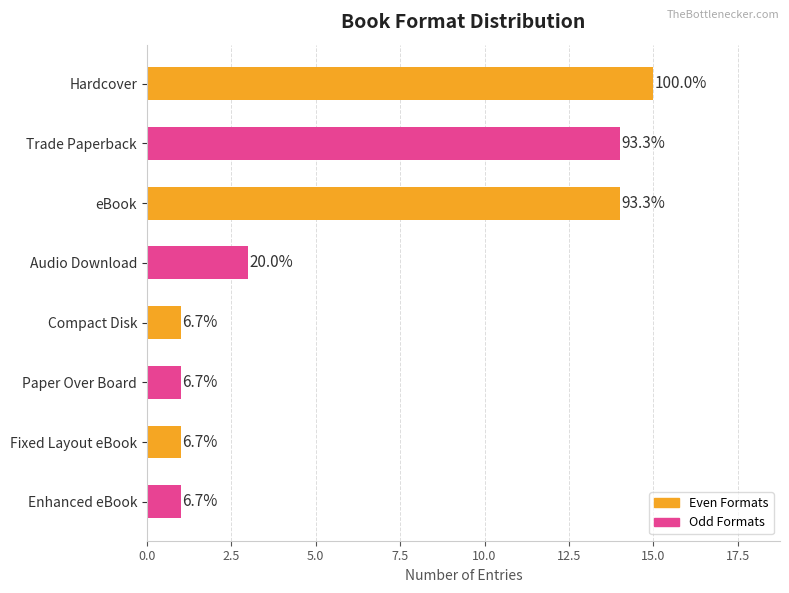

Are the bars horizontal?

Yes